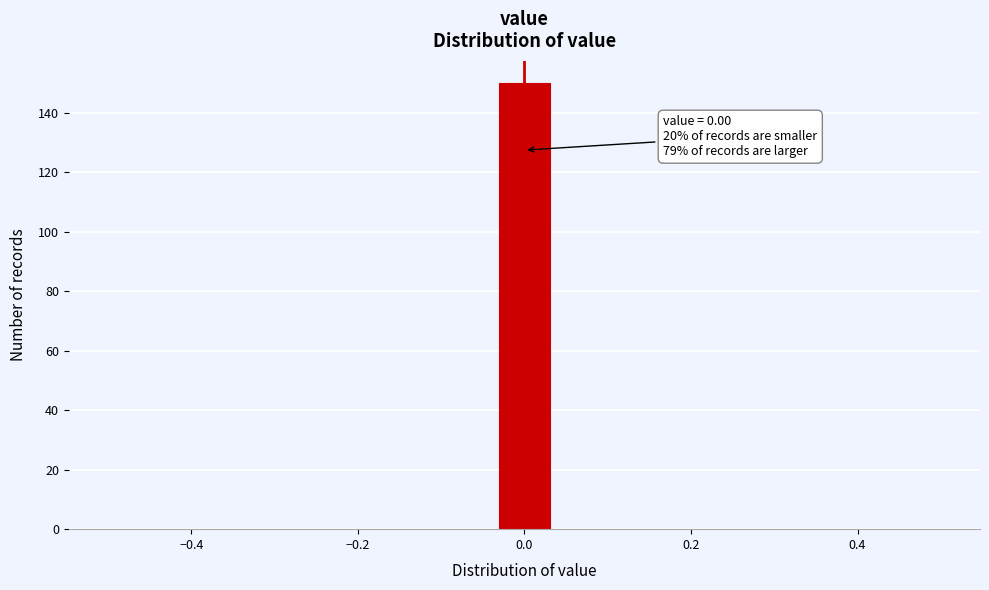

Around what value on the x-axis is the tallest bar? Give the approximate position of its centre, as read against the axis.

0.00